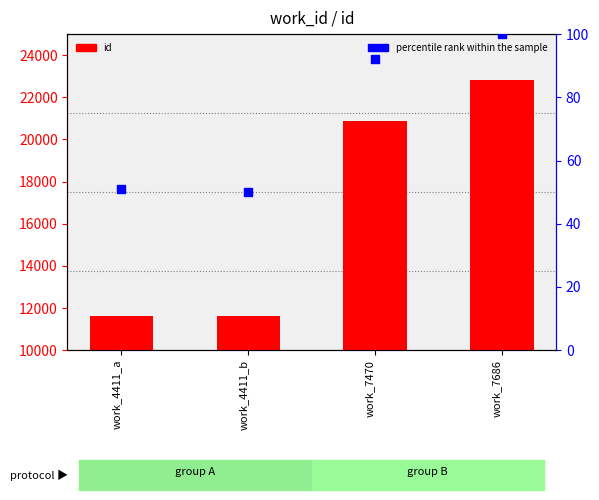

What are all the series names shown in the legend?

id, percentile rank within the sample